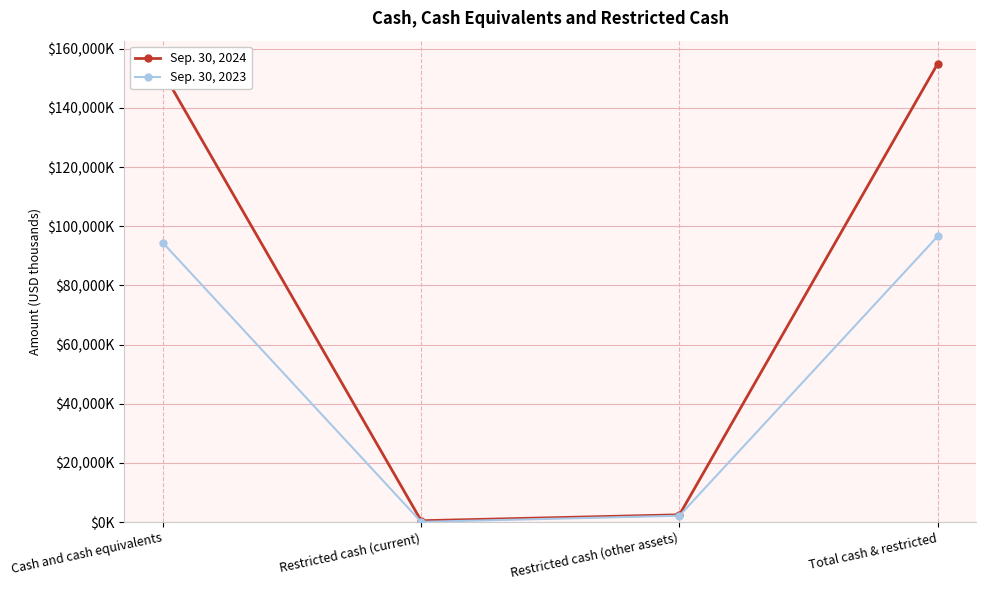

Where is Sep. 30, 2023 nearest to the value 48341?

Cash and cash equivalents